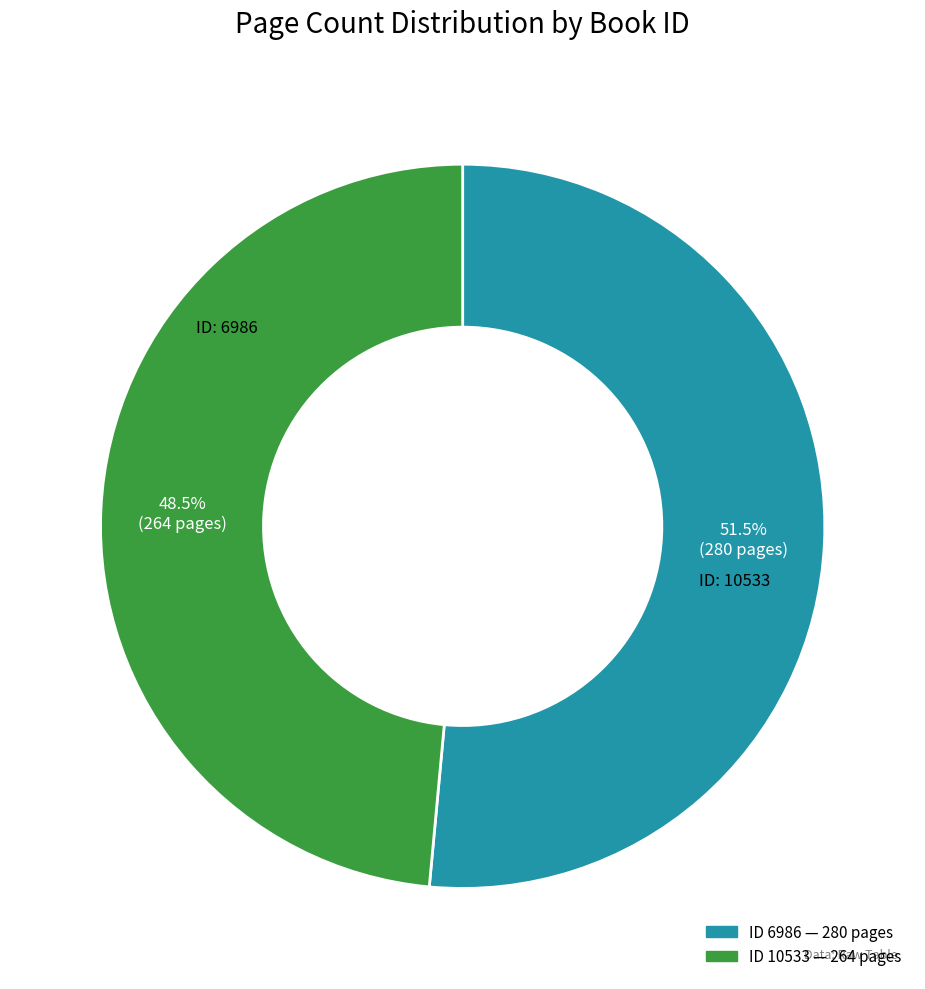

To the nearest percent, what is the difference between the largest and smallest slice percentages?

3%